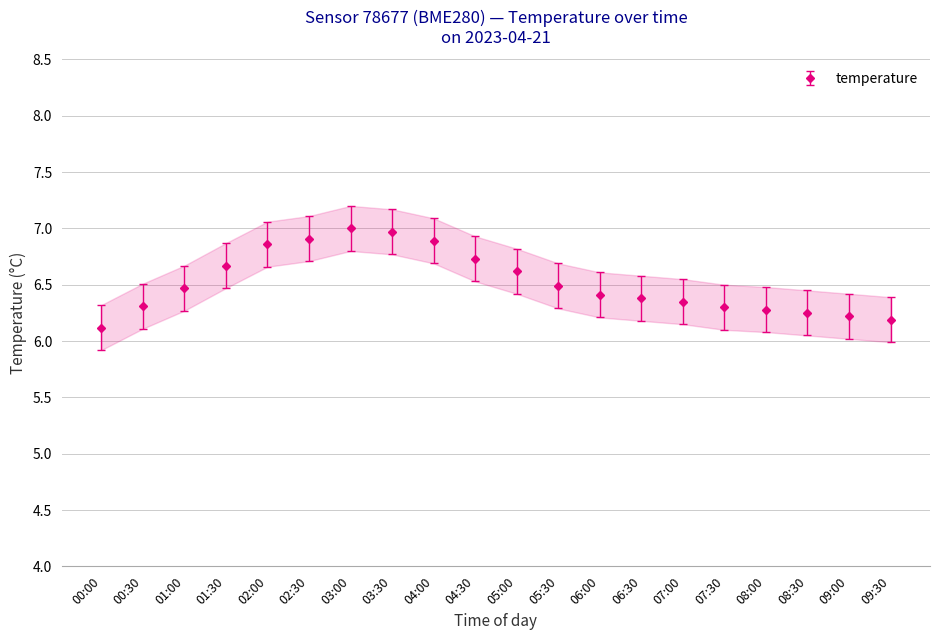

True or false: temperature_upper and temperature_lower intersect in this chart.

False